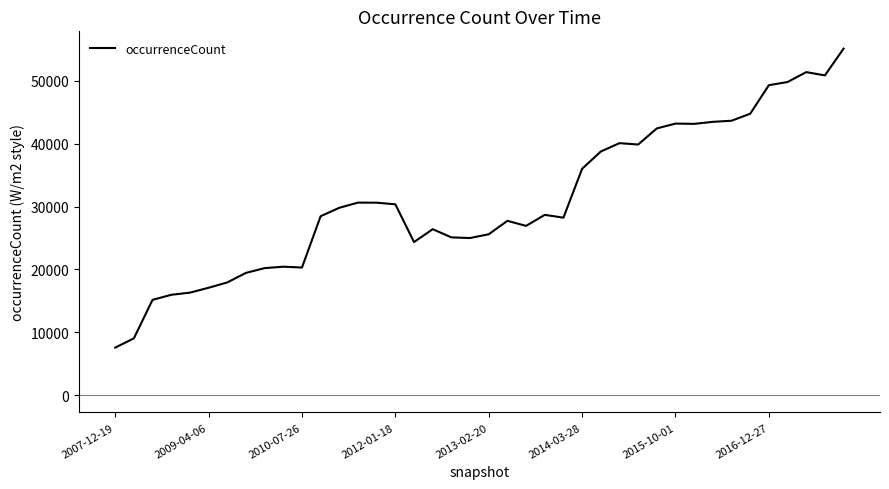

What is the minimum value shown in the chart?

7554